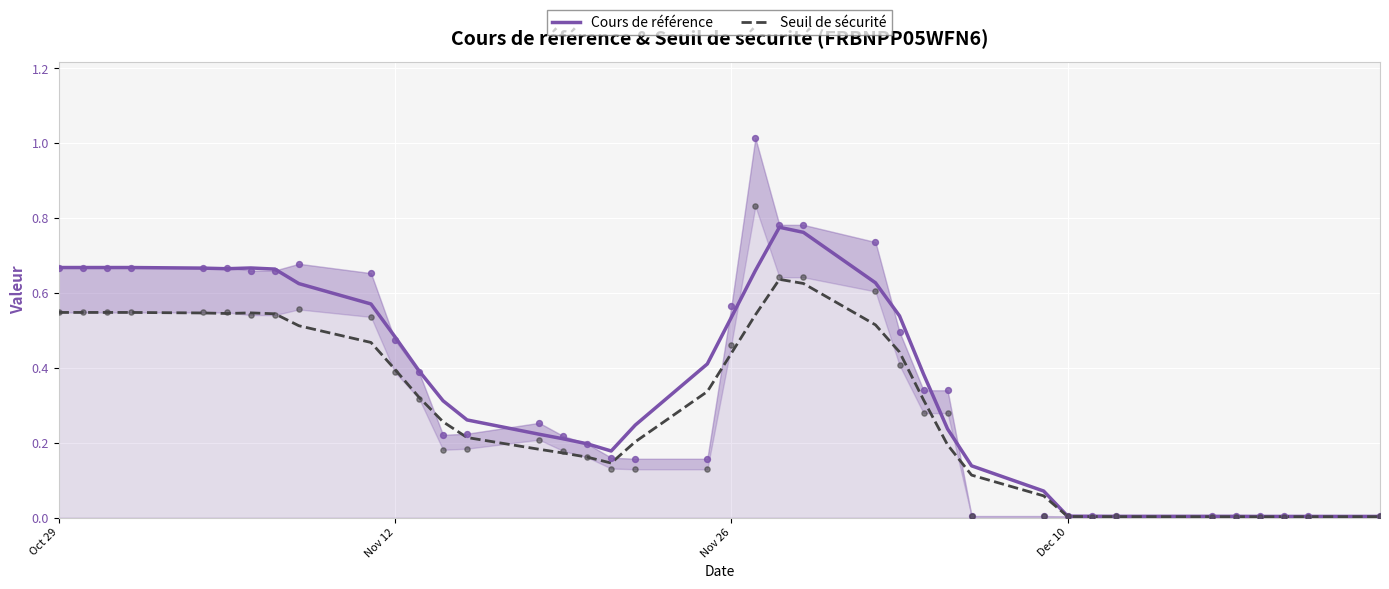

What are all the series names shown in the legend?

Cours de référence, Seuil de sécurité